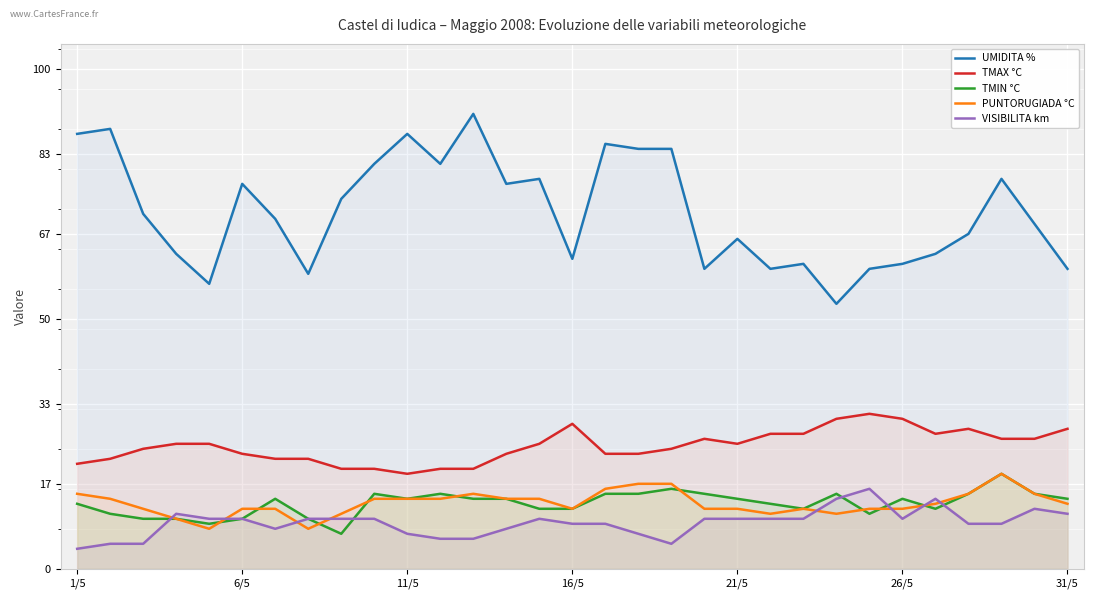

Reading left to right, extract all data points from this chart.

UMIDITA %: 87	88	71	63	57	77	70	59	74	81	87	81	91	77	78	62	85	84	84	60	66	60	61	53	60	61	63	67	78	69	60
TMAX °C: 21	22	24	25	25	23	22	22	20	20	19	20	20	23	25	29	23	23	24	26	25	27	27	30	31	30	27	28	26	26	28
TMIN °C: 13	11	10	10	9	10	14	10	7	15	14	15	14	14	12	12	15	15	16	15	14	13	12	15	11	14	12	15	19	15	14
PUNTORUGIADA °C: 15	14	12	10	8	12	12	8	11	14	14	14	15	14	14	12	16	17	17	12	12	11	12	11	12	12	13	15	19	15	13
VISIBILITA km: 4	5	5	11	10	10	8	10	10	10	7	6	6	8	10	9	9	7	5	10	10	10	10	14	16	10	14	9	9	12	11